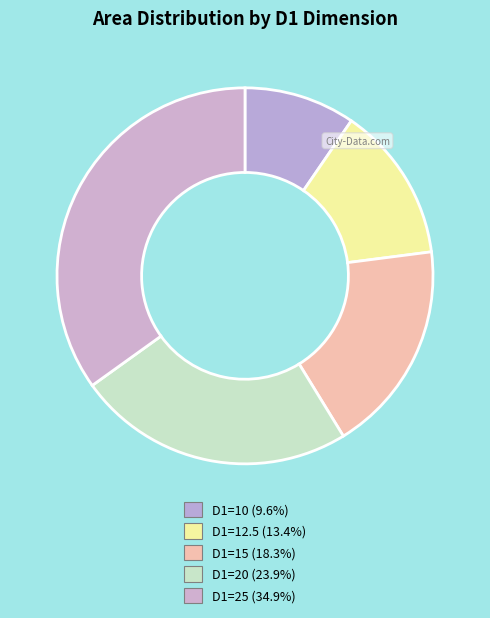

Is there a majority slice in this chart?

No